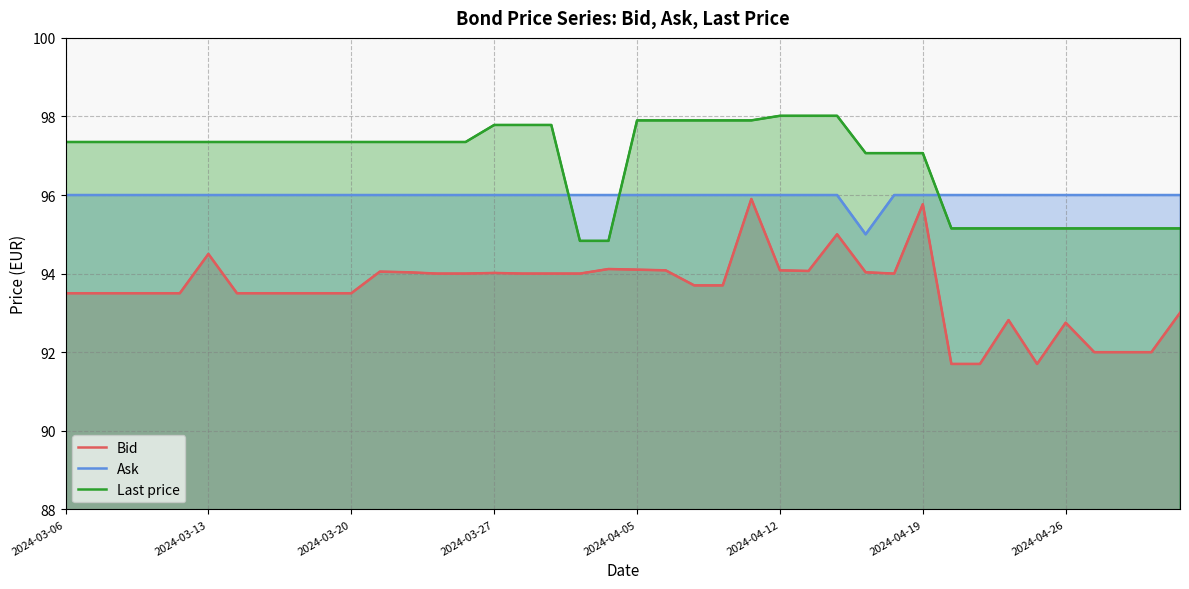

How many Ask values are between 96 and 97?

39